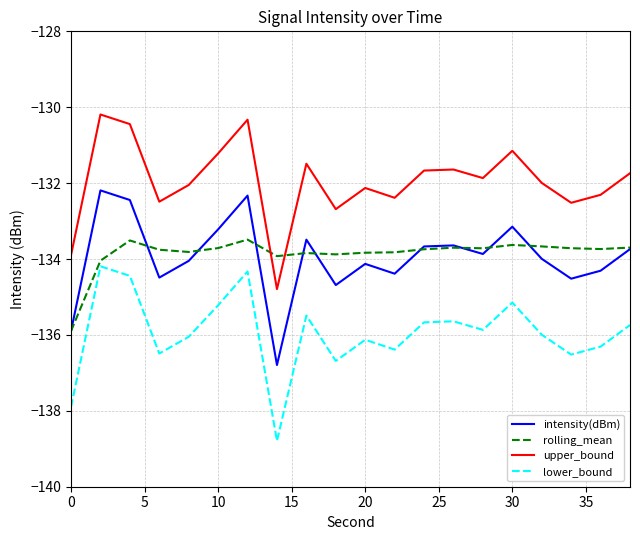

True or false: lower_bound and upper_bound cross at least once.

False